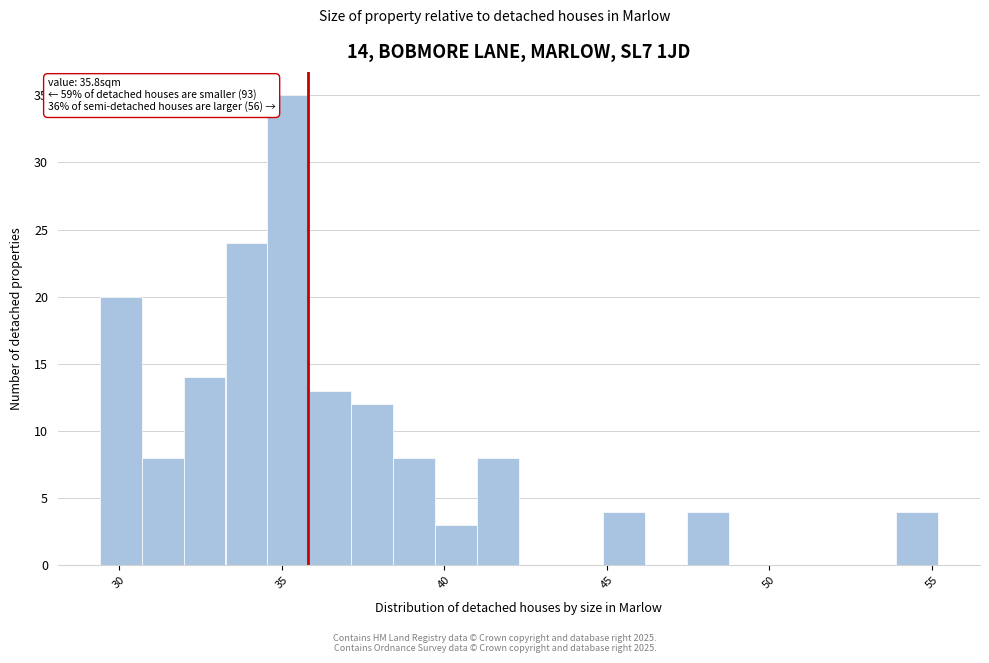

Read against the x-axis, roughly where is the centre of the tallest bar?

35.0